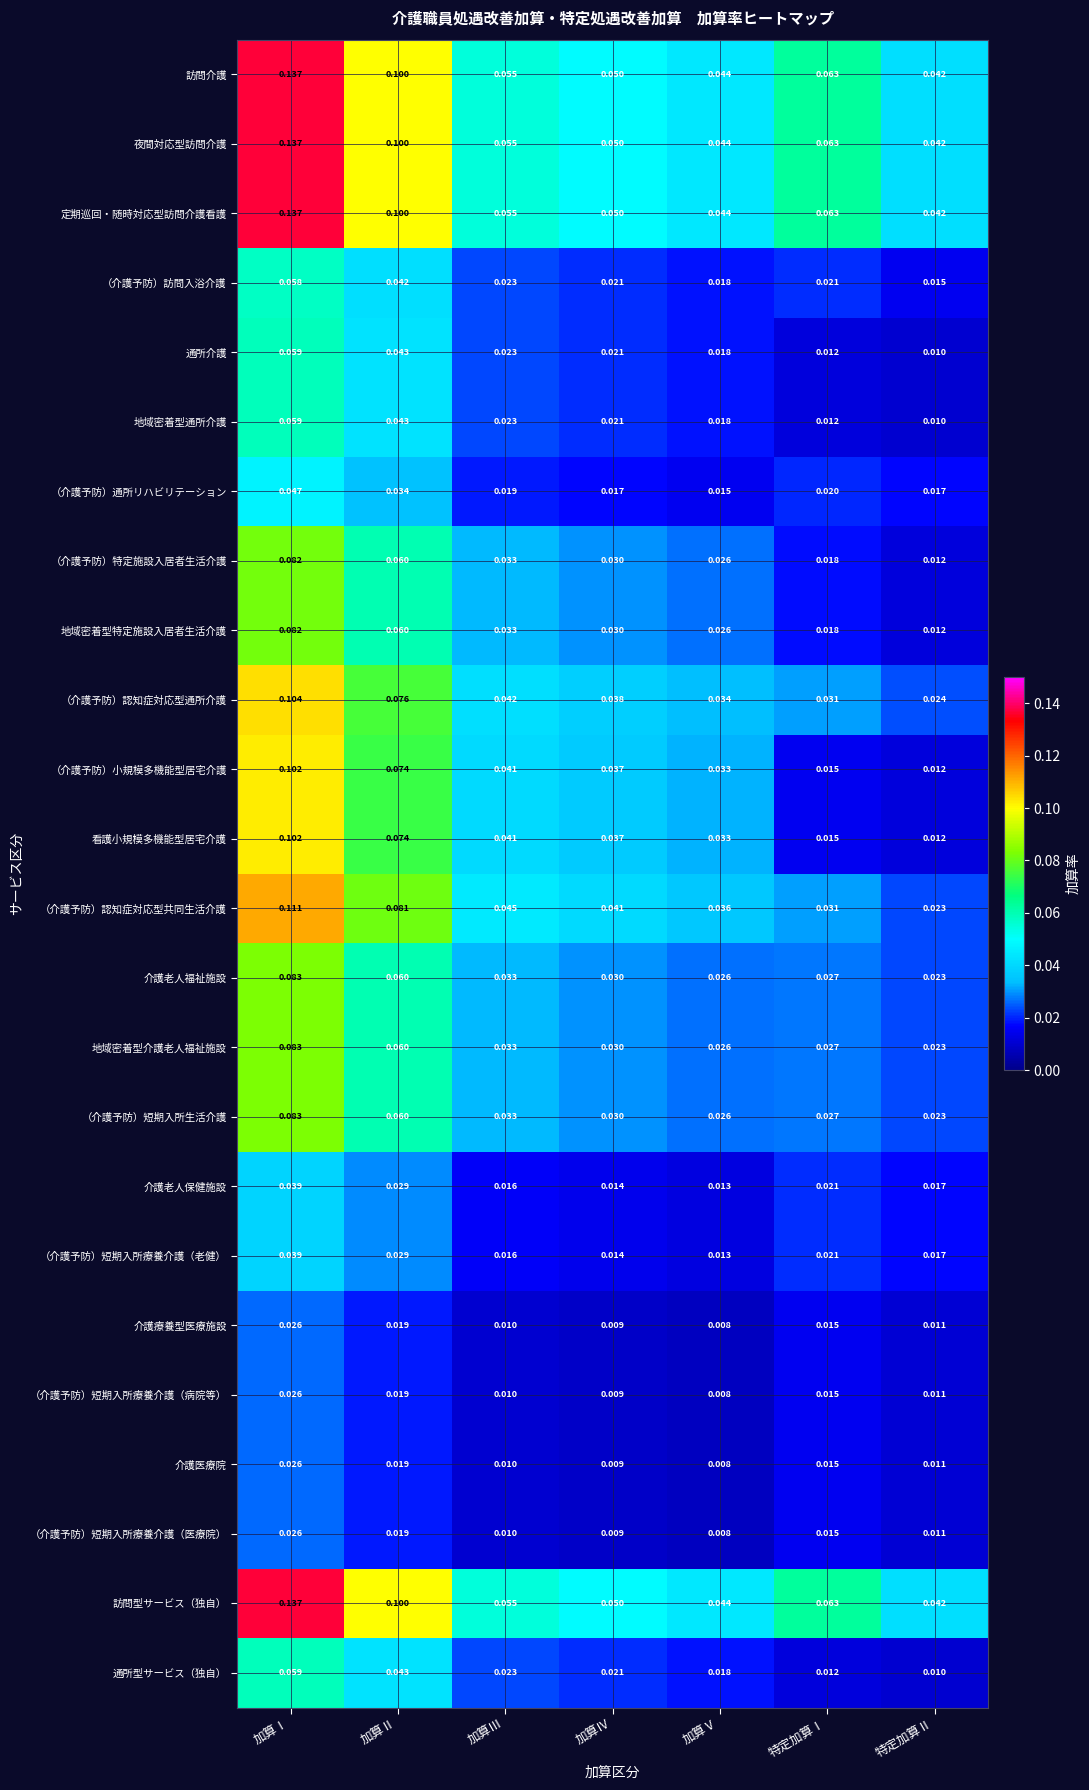

Is the value of （介護予防）短期入所療養介護（医療院） at 加算Ⅳ greater than the value of （介護予防）小規模多機能型居宅介護 at 加算Ⅲ?

No